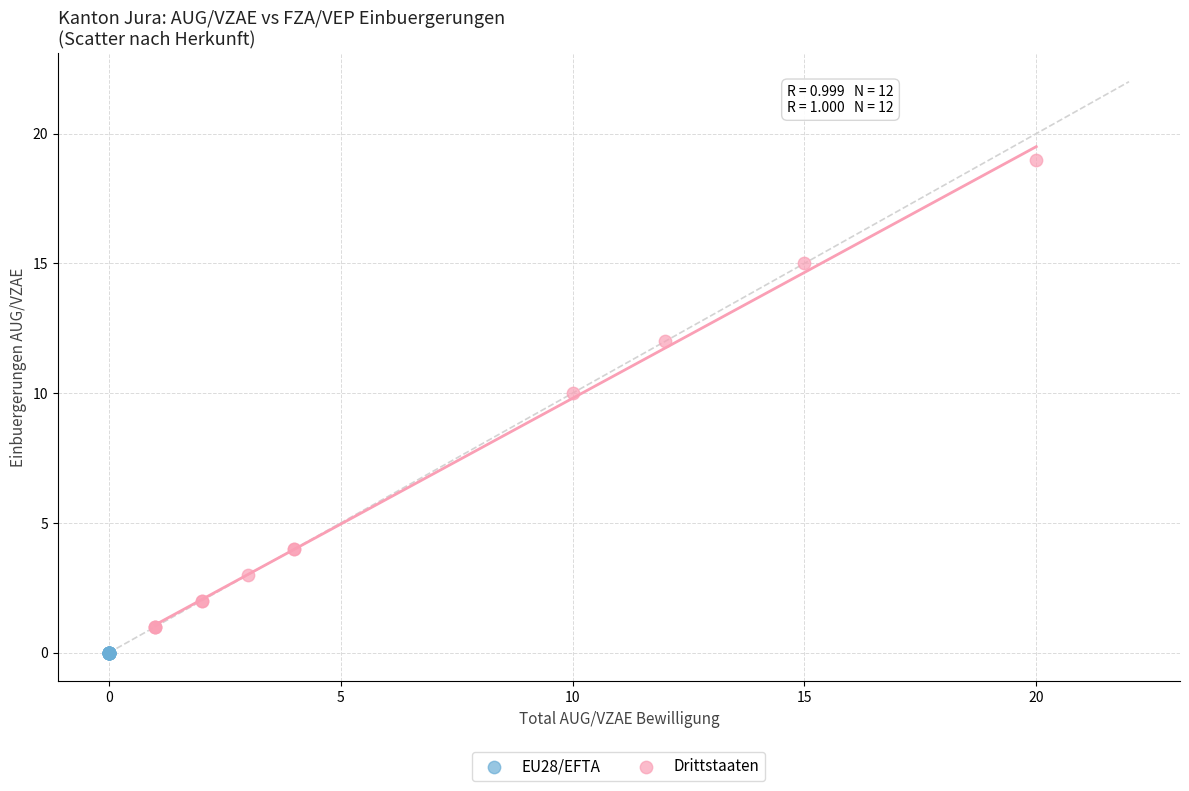

Which series reaches the minimum Y coordinate?

EU28/EFTA